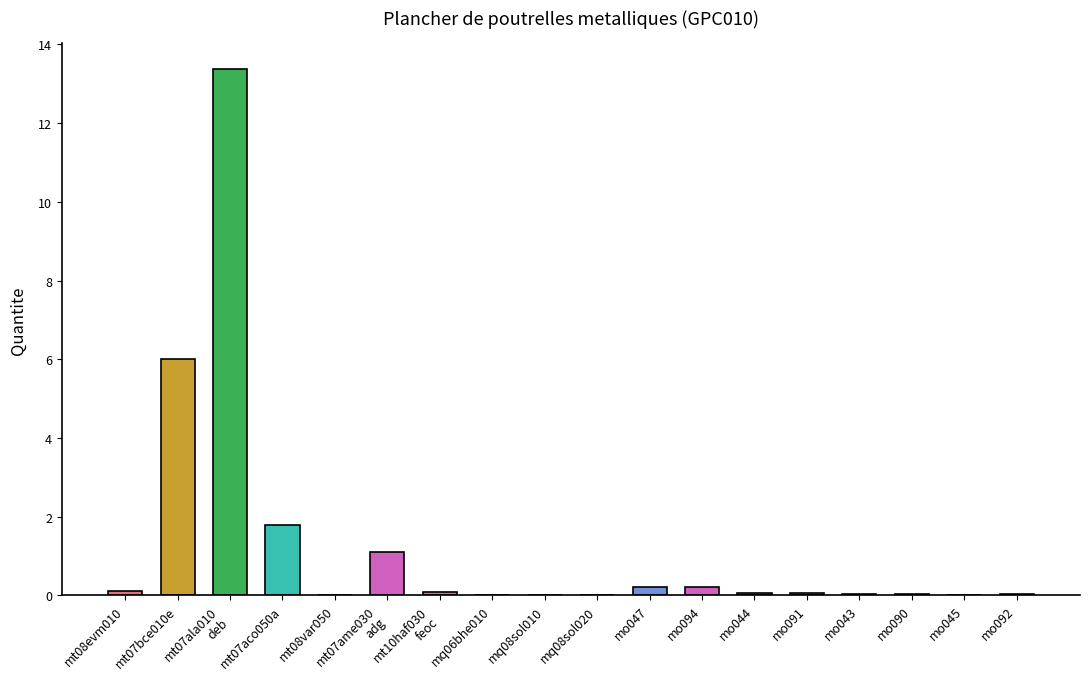

What is the greatest value displayed?

13.4